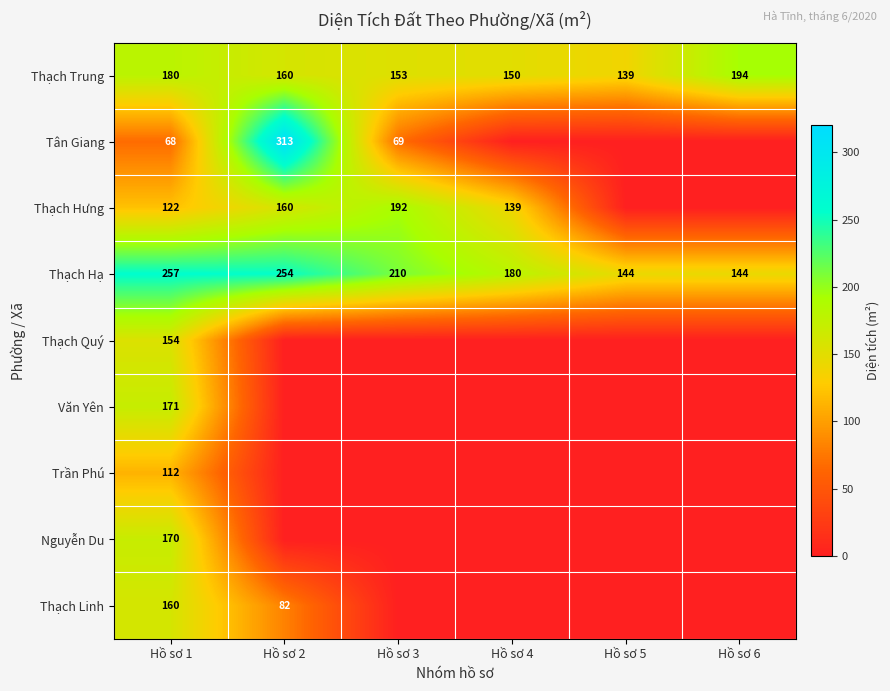

Which has a higher value, Hồ sơ 3 or Hồ sơ 2?

Hồ sơ 2